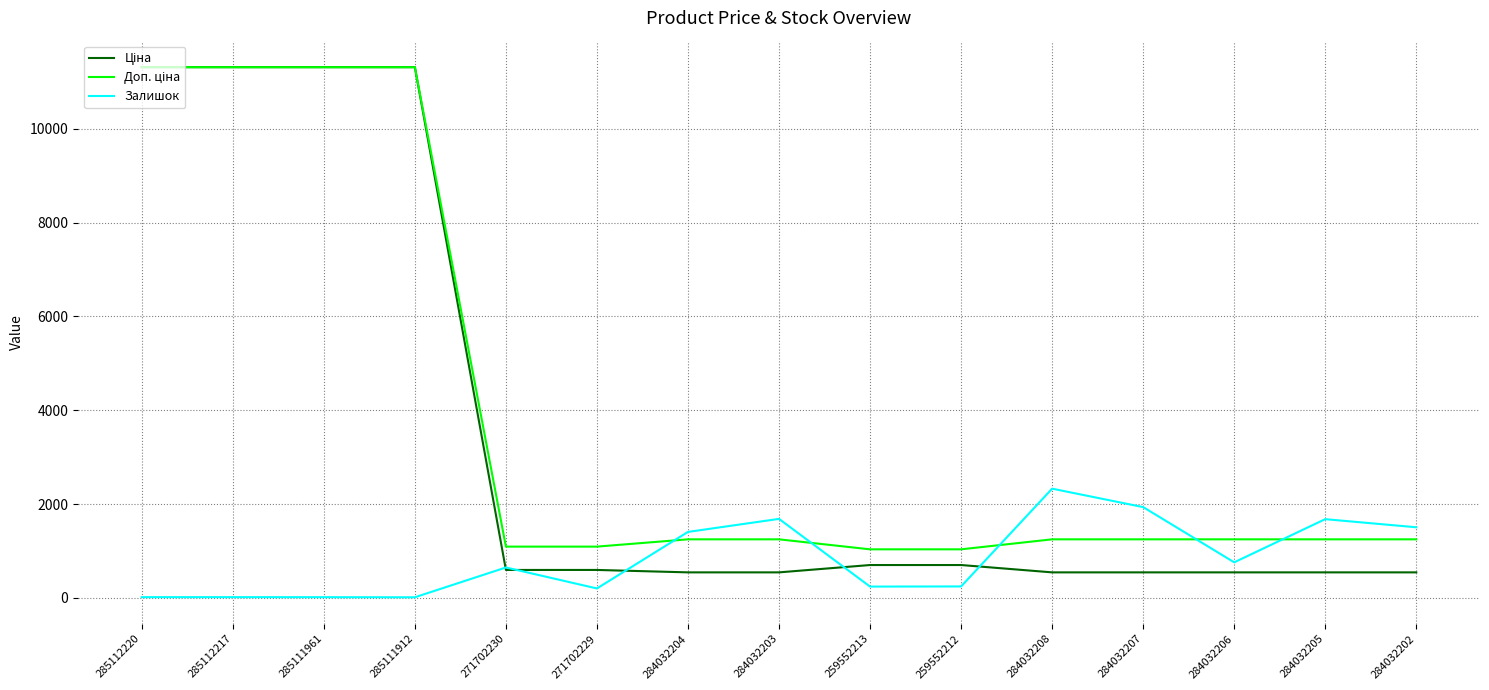

True or false: Залишок has a value of 2329.0 at 284032208.

True